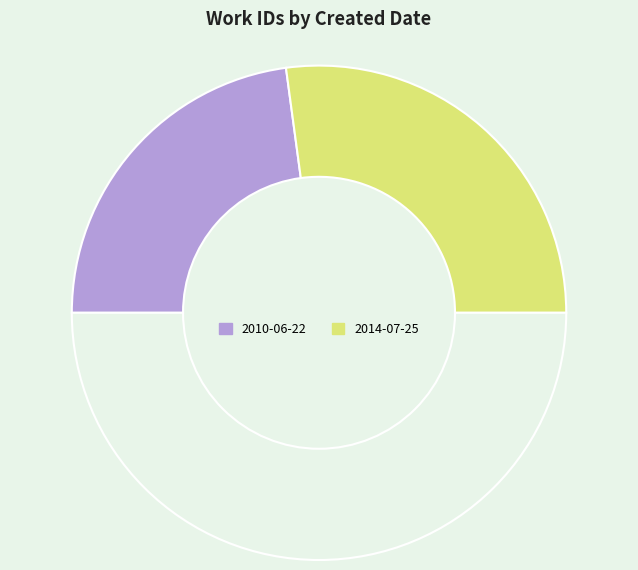

How many slices are in this pie chart?

3